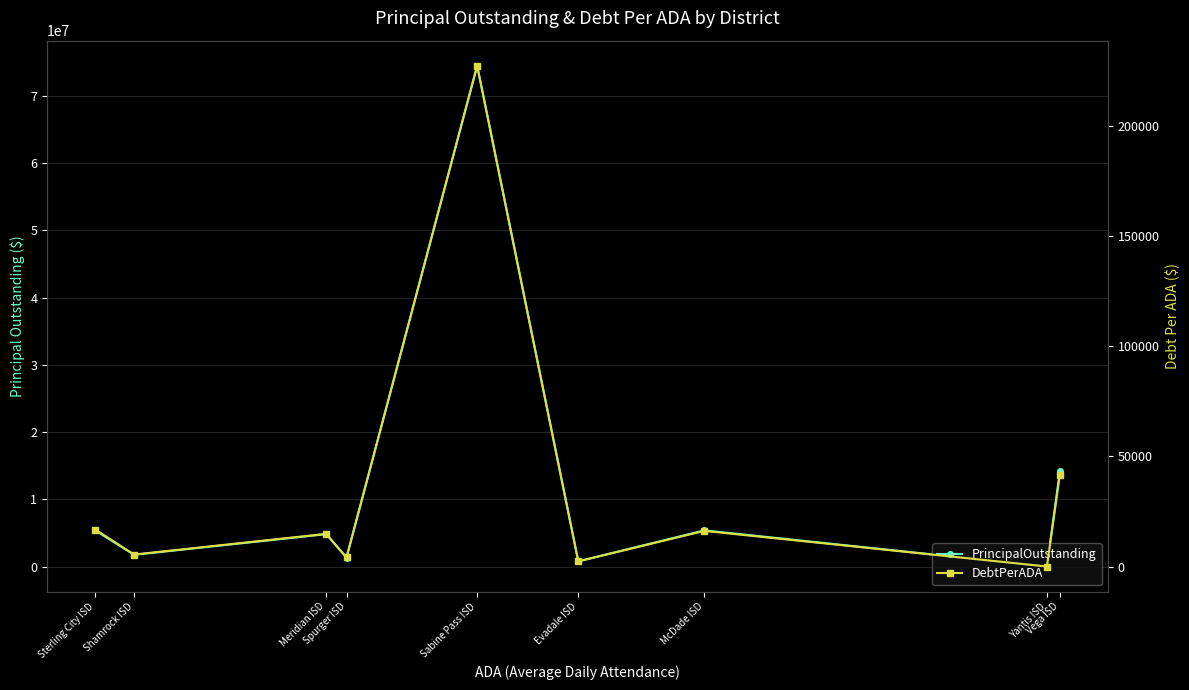

What is the difference between the maximum and minimum values in the PrincipalOutstanding series?

74509484.8